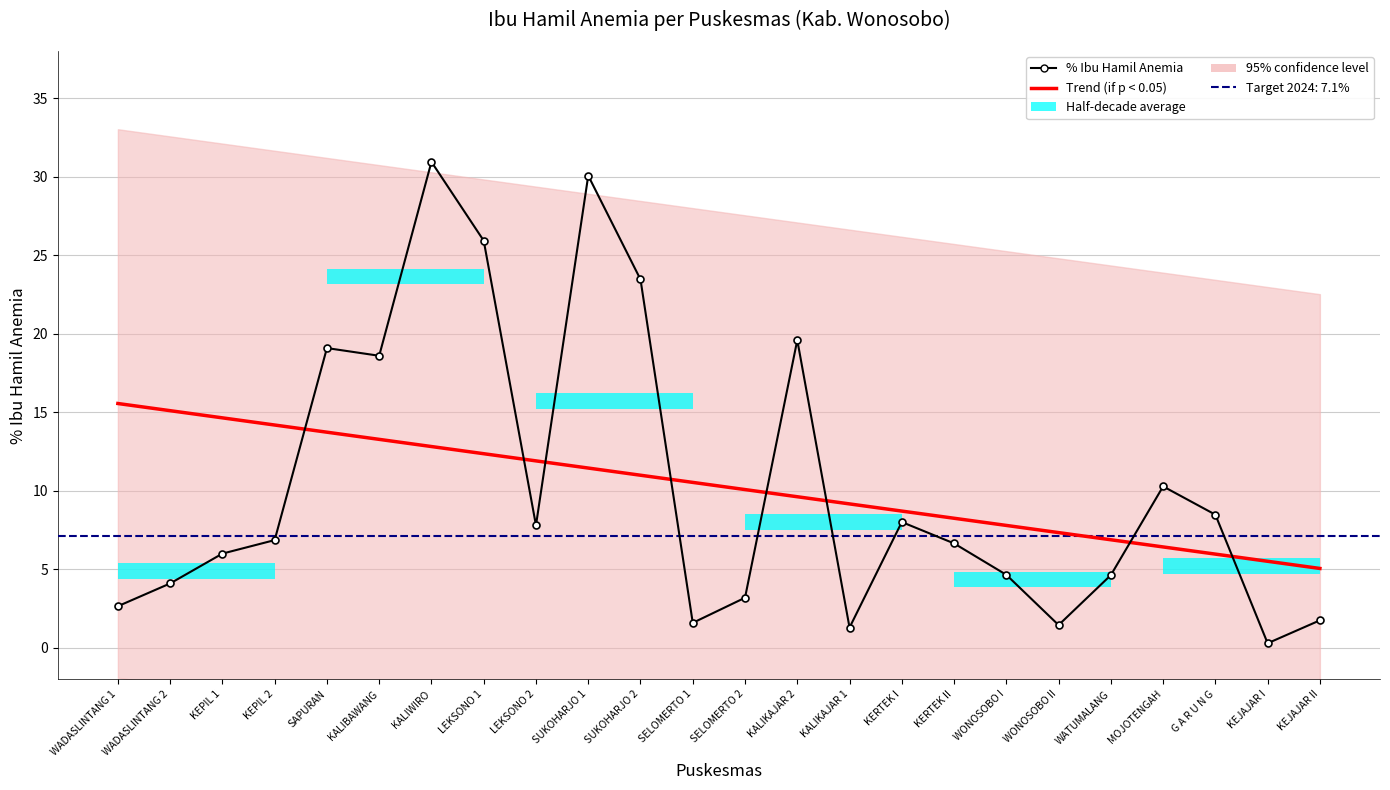

What is the average value of the Trend (if p < 0.05) series?

10.3